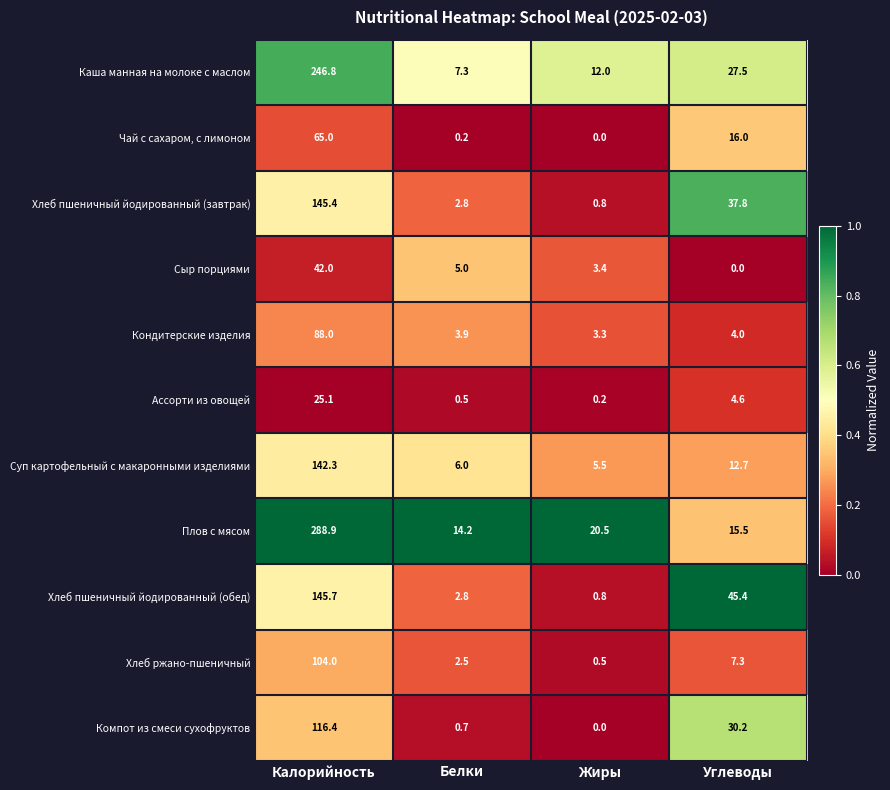

The value of Чай с сахаром, с лимоном at Белки is 0.2. True or false?

True